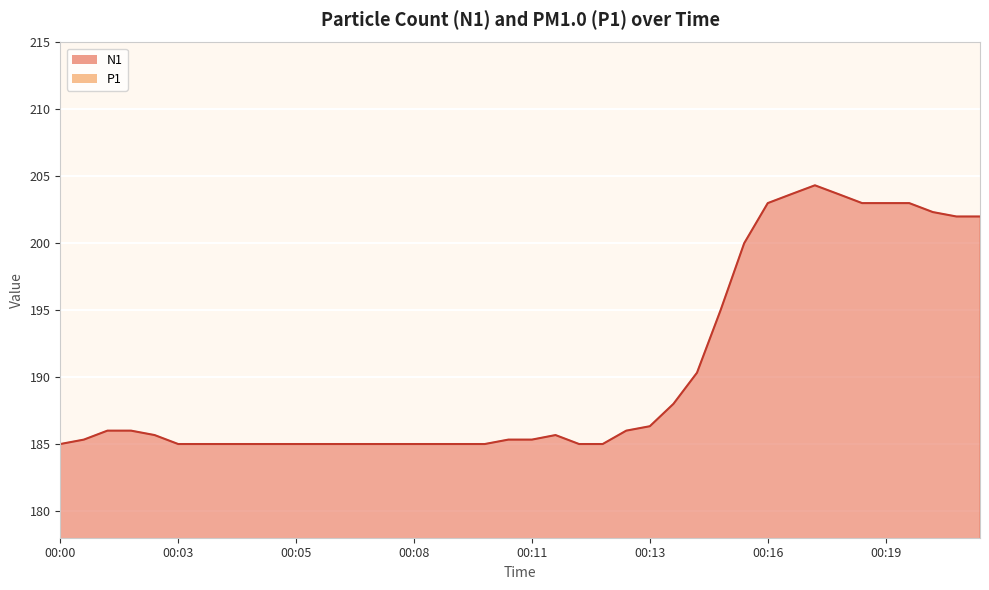

At which label is the value closest to 194?

00:15